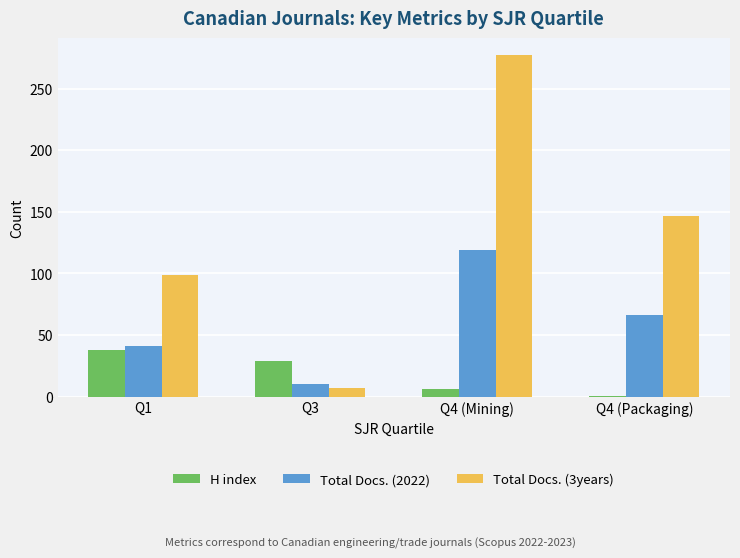

What is the difference between the Total Docs. (2022) values at Q4 (Mining) and Q1?

78